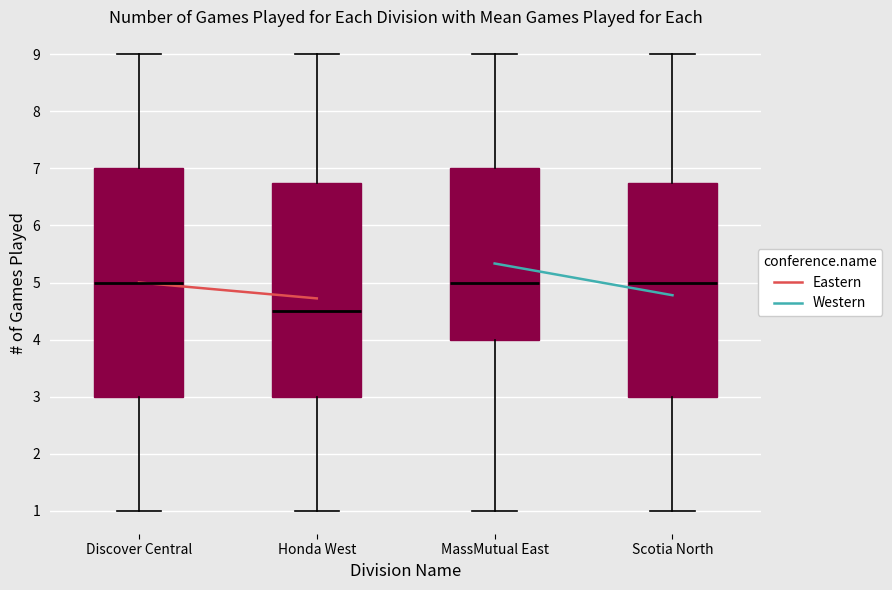

Where does the upper whisker of the box for Discover Central end on the y-axis? The values are not printed on the chart, so give them approximately, as read against the axis.

9.0